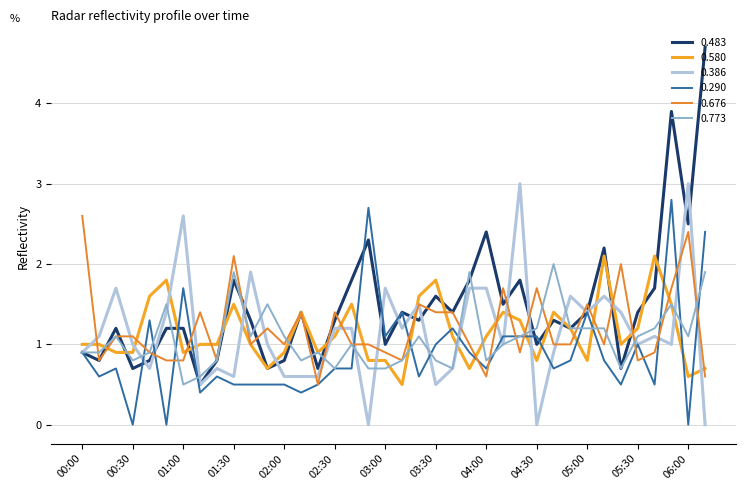

True or false: 0.386 has more than 2 points higher than both neighbors.

True